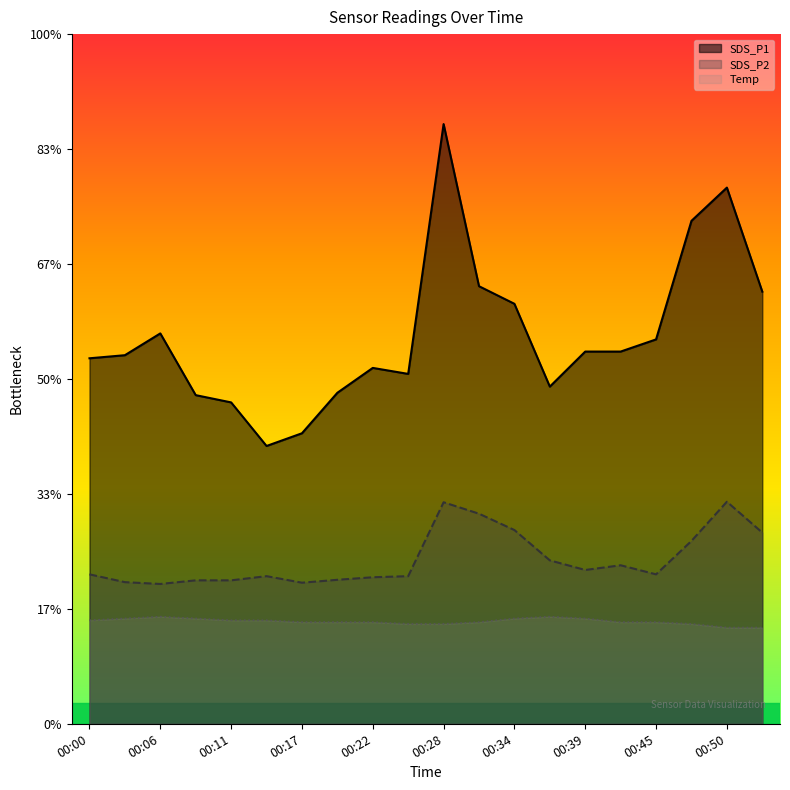

What are all the series names shown in the legend?

SDS_P1, SDS_P2, Temp